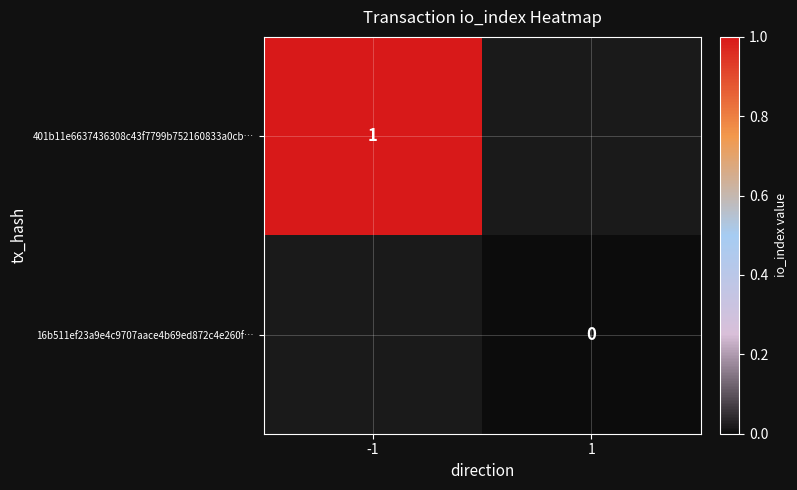

How many distinct data groups are displayed?

2